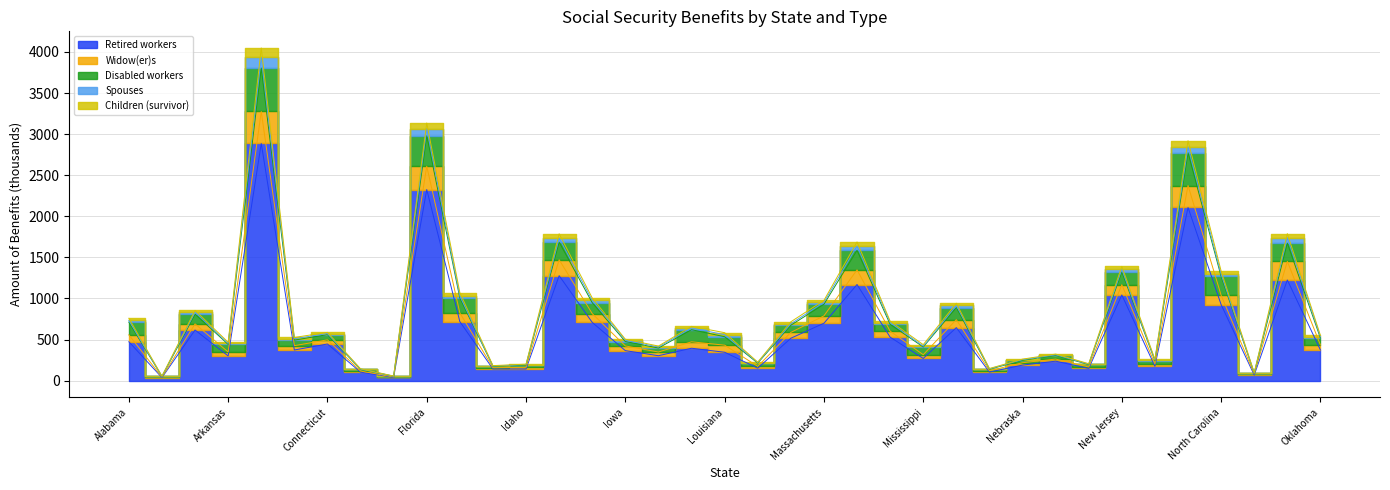

Is it true that Children (survivor) equals 405.5 at Alabama?

False